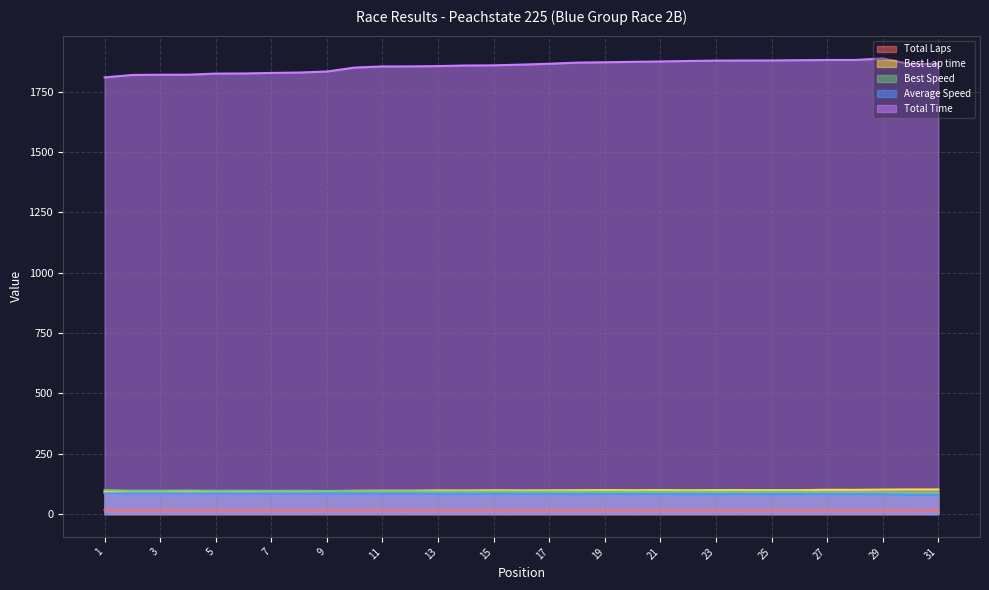

Which label corresponds to the smallest value in the chart?

30